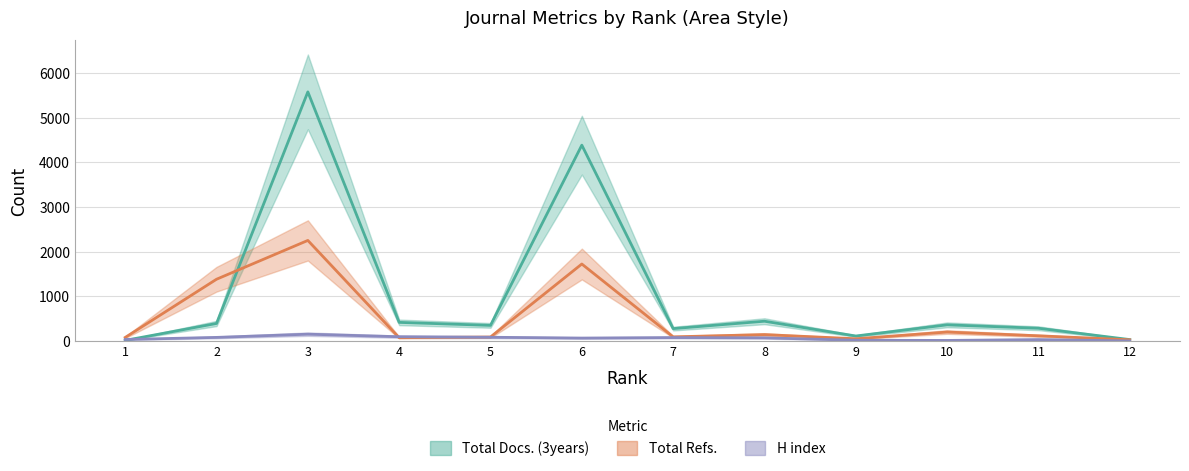

Which category has the highest value in the H index series?

3